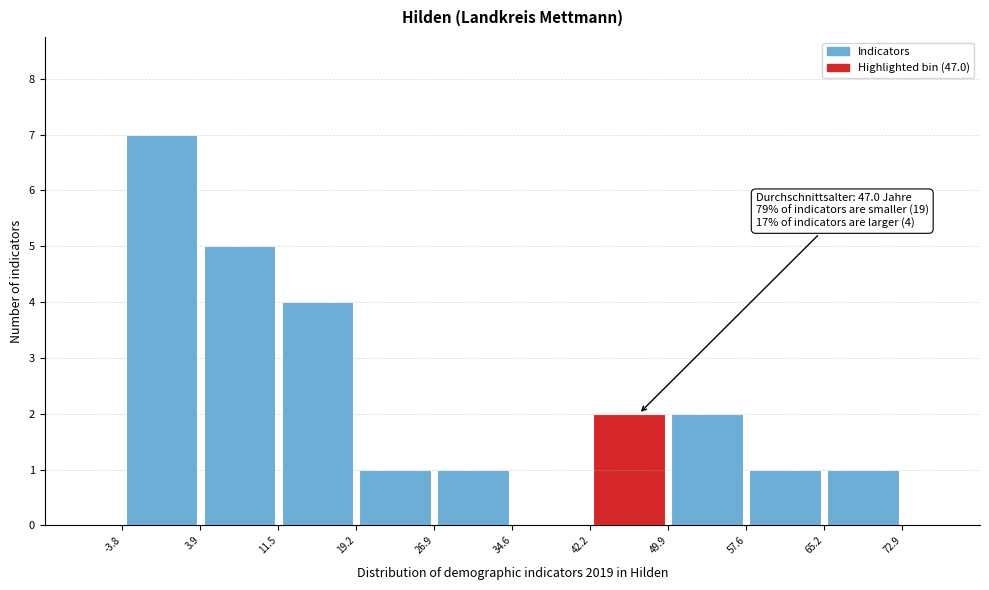

Over which range of the x-axis is the bar tallest?

-3.8 to 3.9